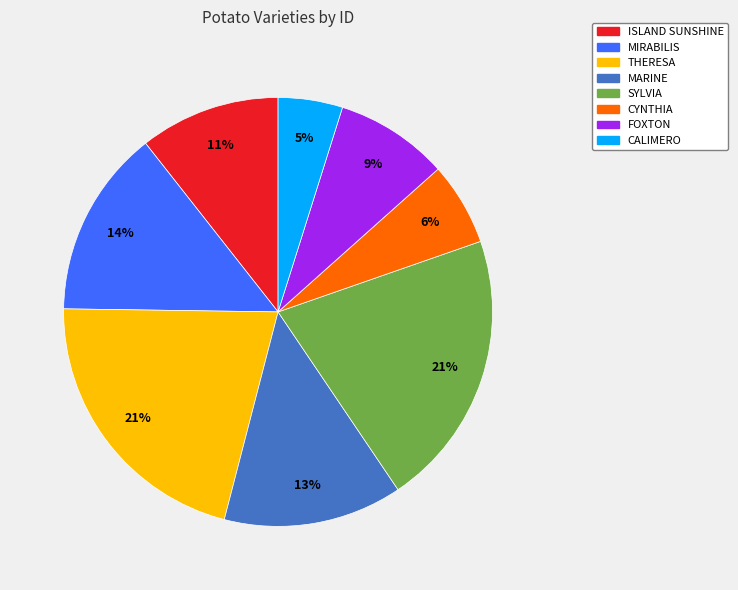

How many segments does this pie chart have?

8